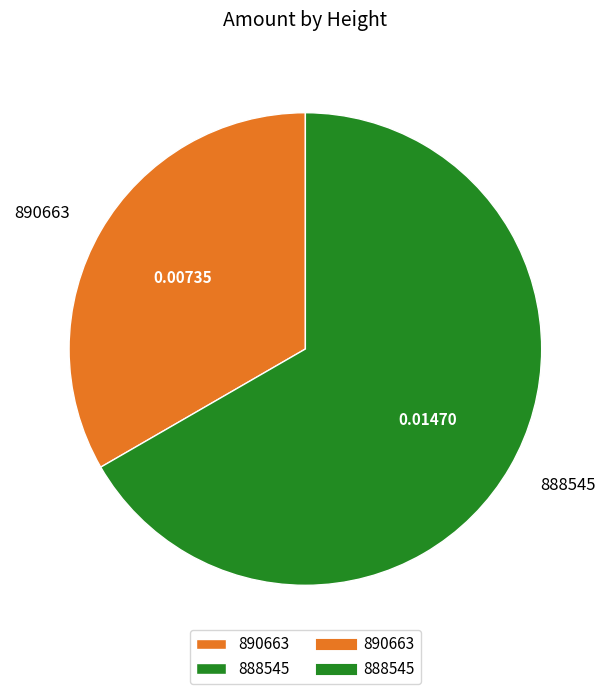

Is the sum of 888545 and 890663 greater than half?

Yes